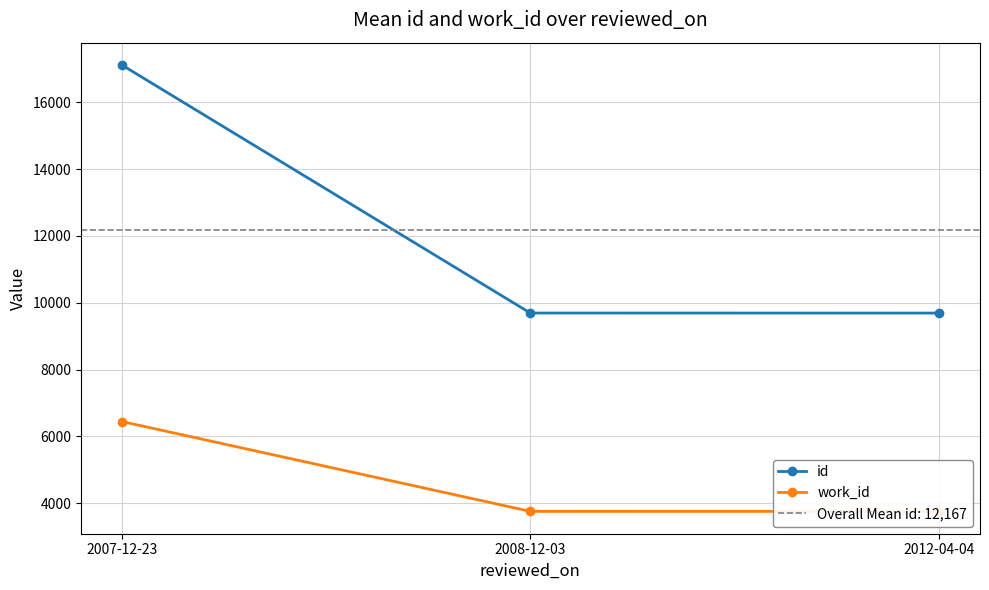

Reading left to right, what are all the values shown in this chart?

id: 17116.3	9693.0	9692.0
work_id: 6447.0	3758.0	3757.0